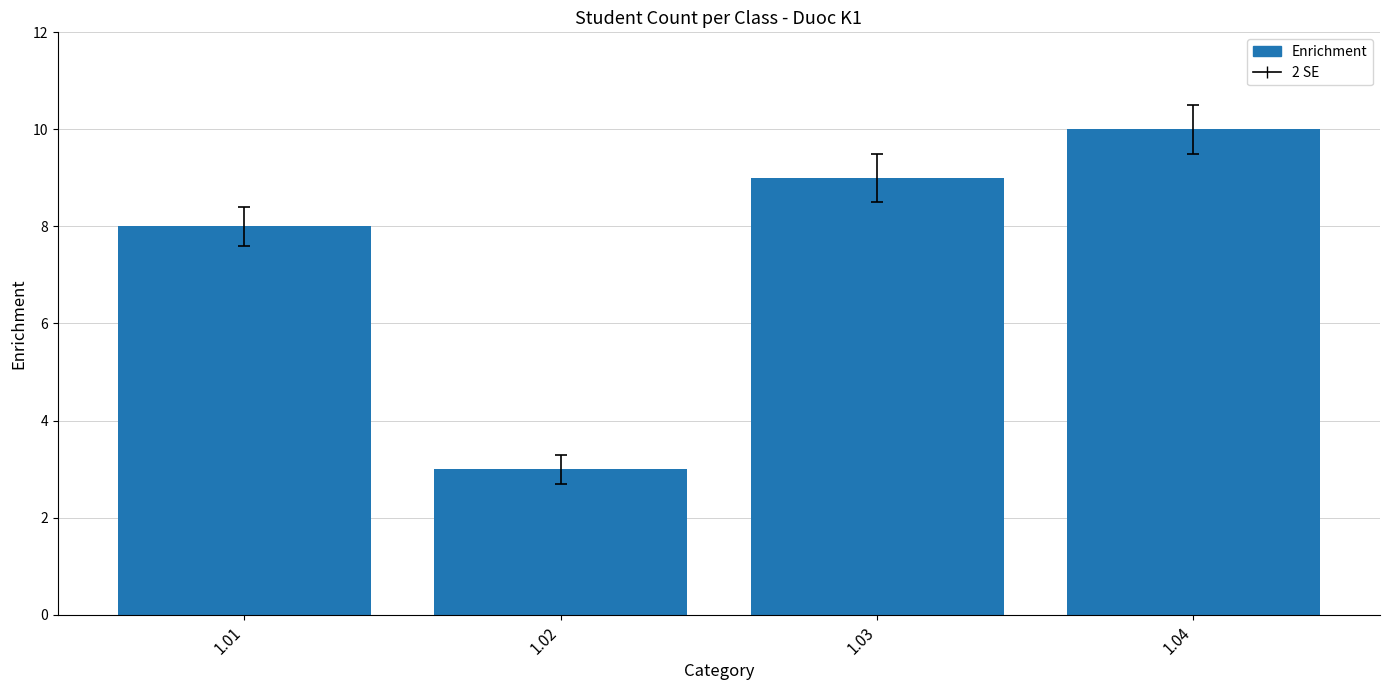

Is it true that the value at 1.02 is 4?

False